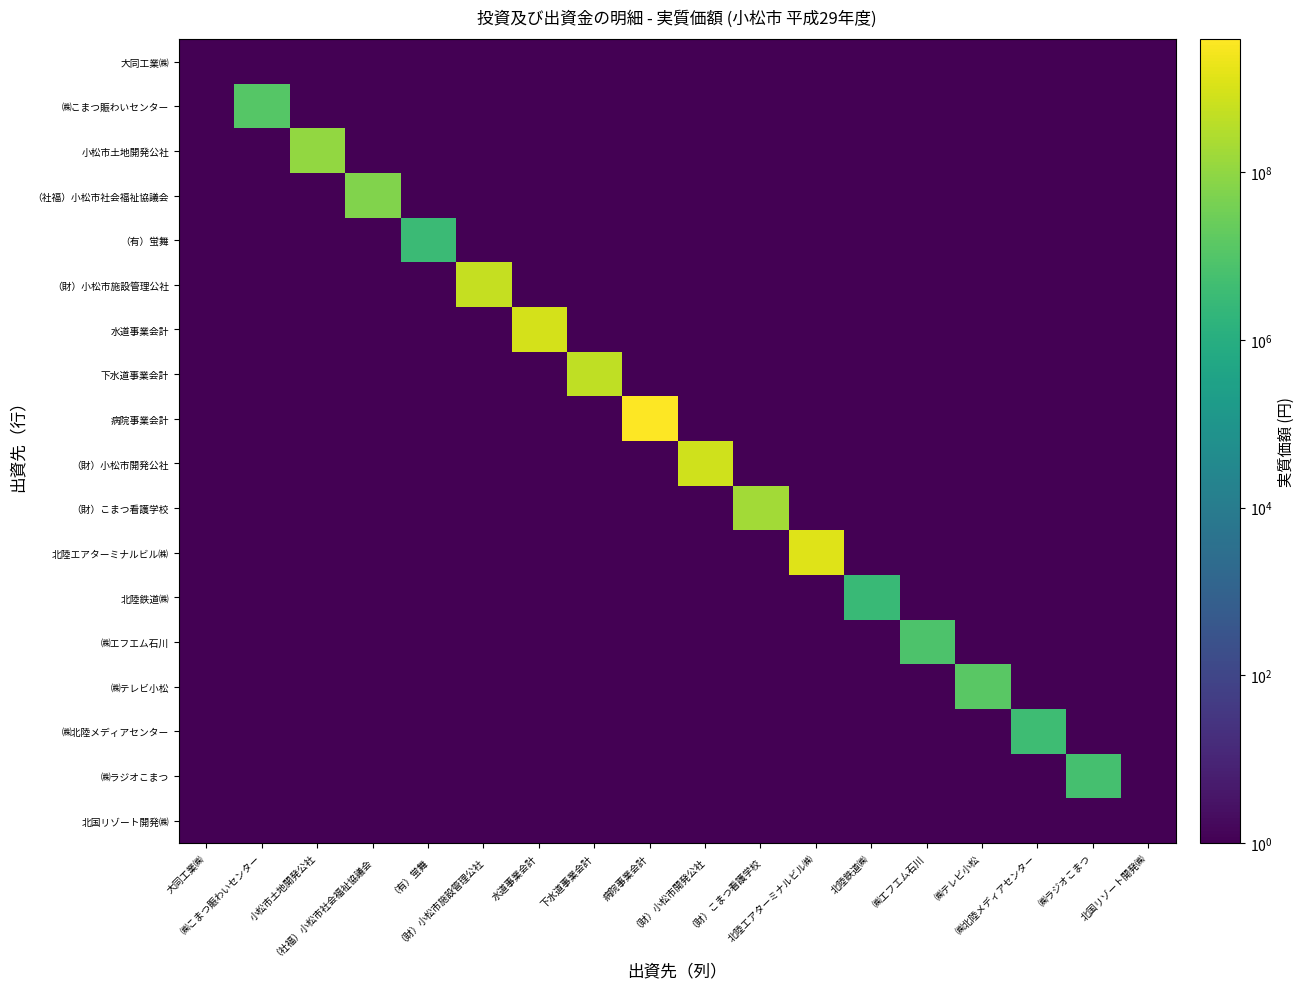

At how many categories does at least one series exceed 2386855425?

1